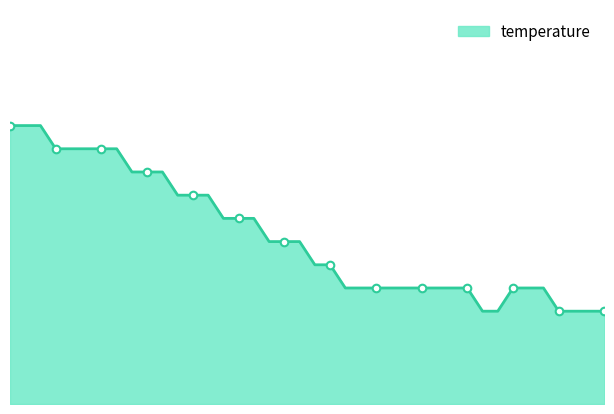

Does the chart have visible grid lines?

No